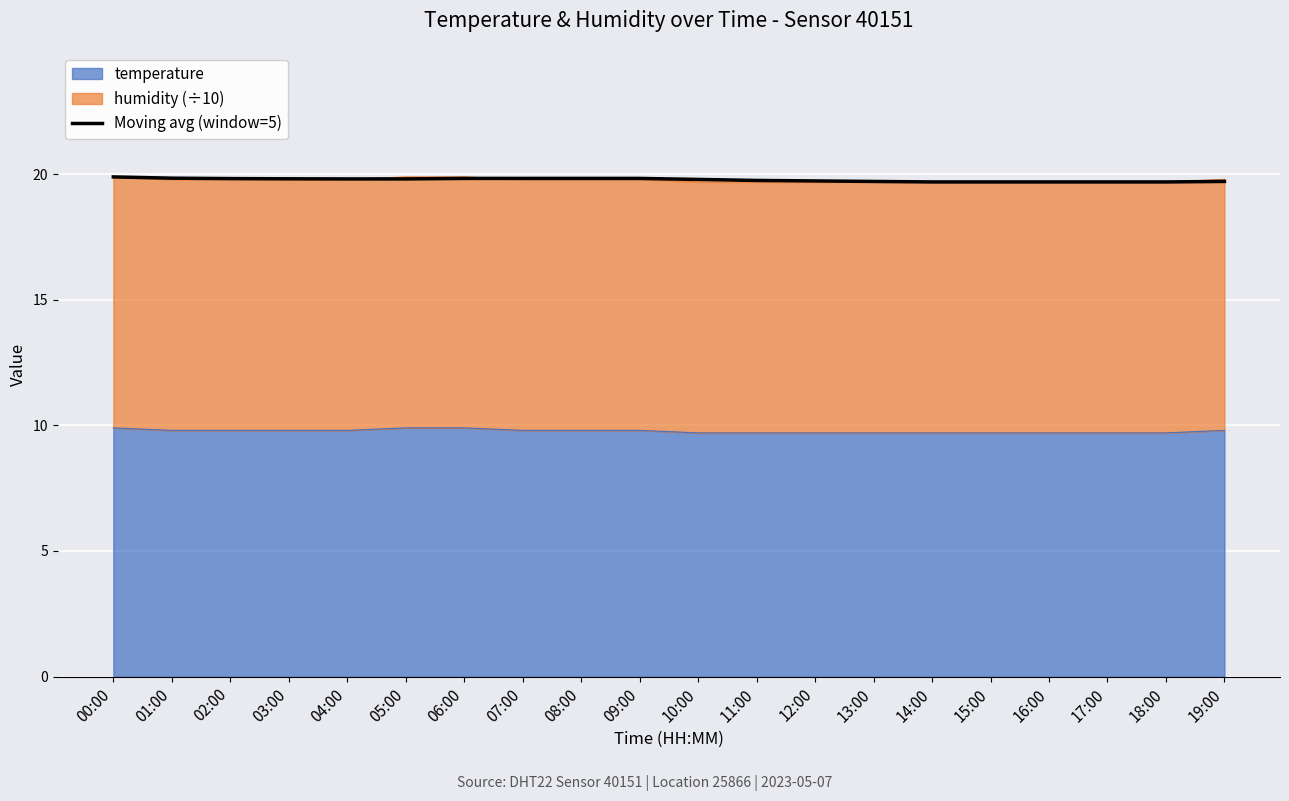

How many data points does each series have?

20